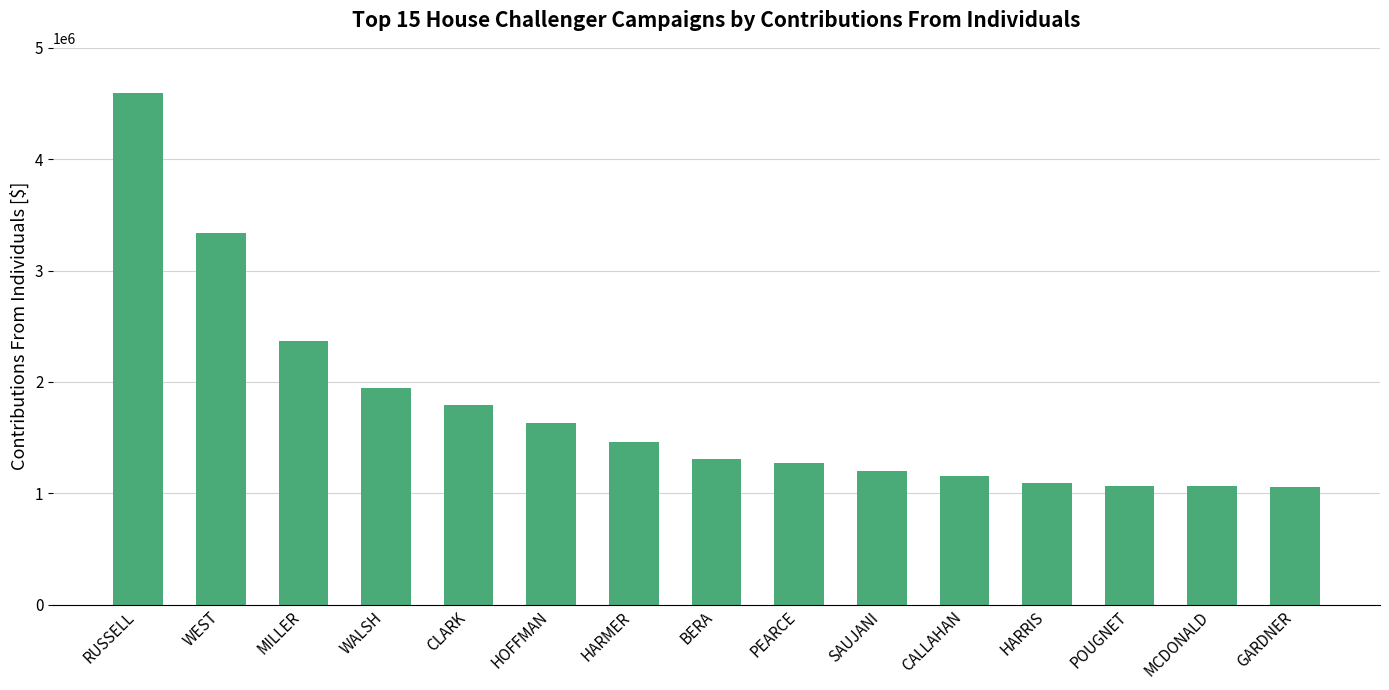

What is the value of the 5th bar from the left?

1792937.4